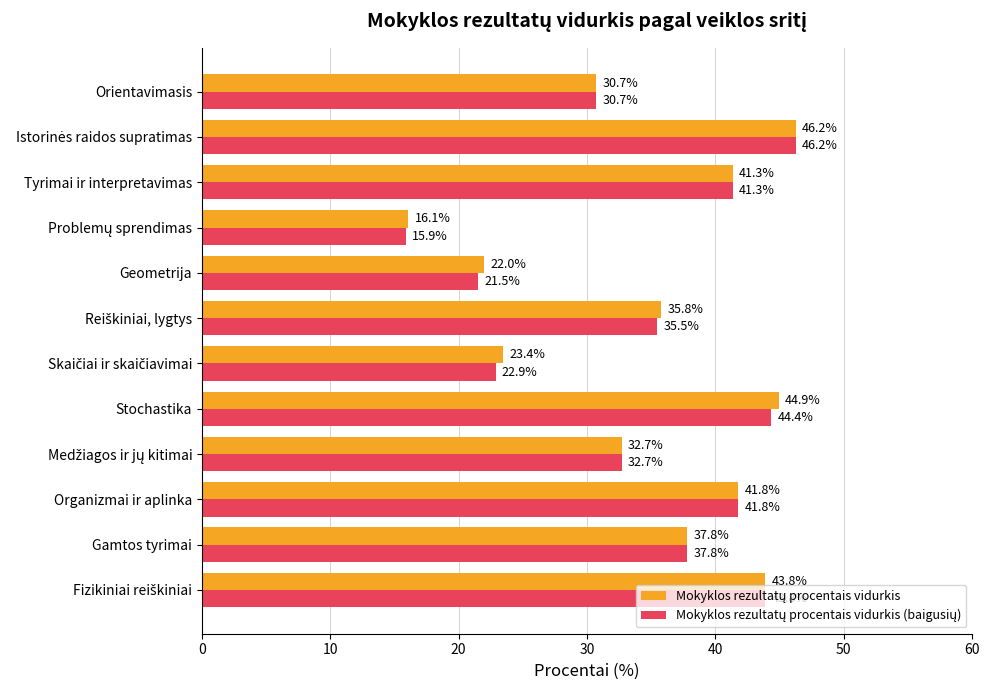

What is the smallest value displayed?

15.9